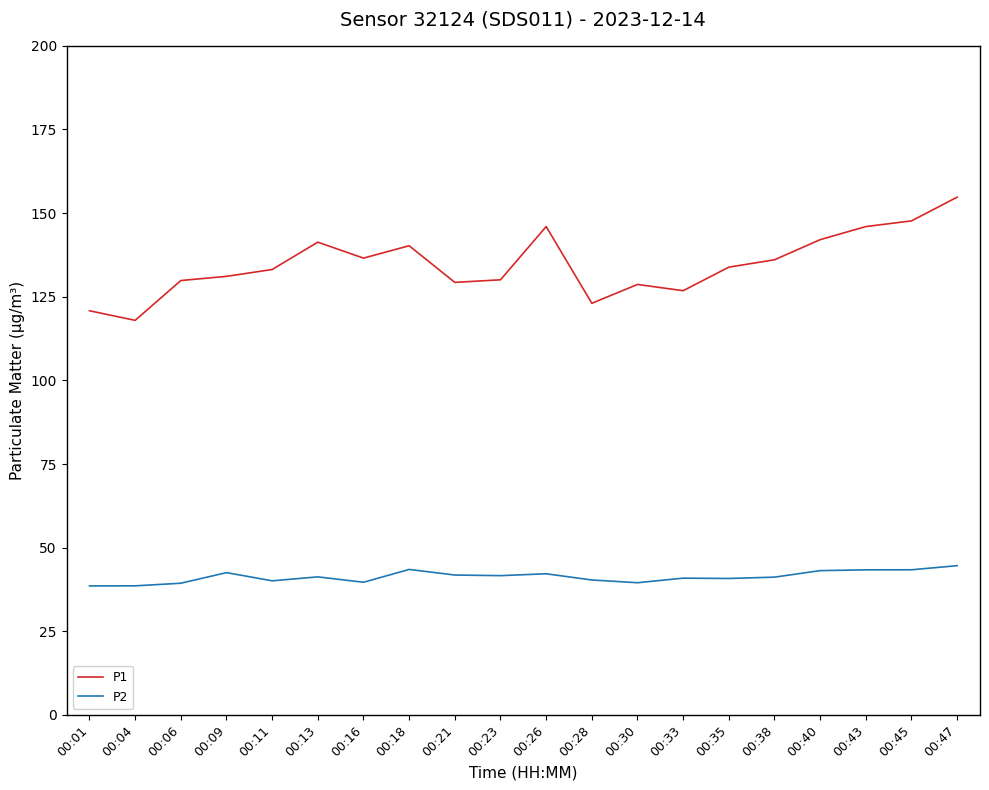

The value of P1 at 00:47 is 74.0. True or false?

False